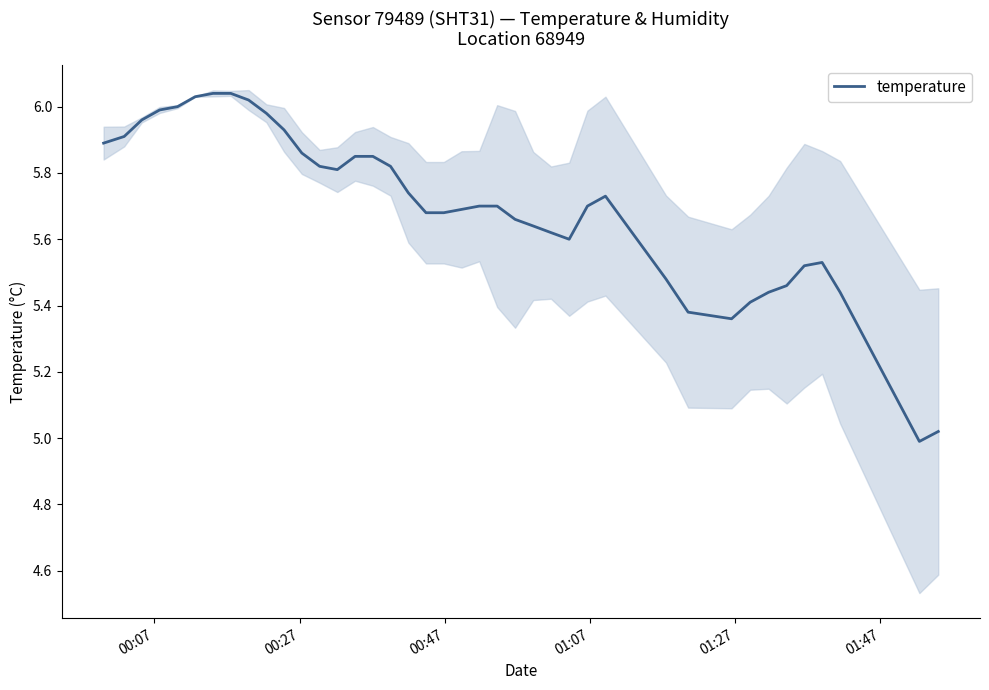

Does the chart display data point markers on the line(s)?

No